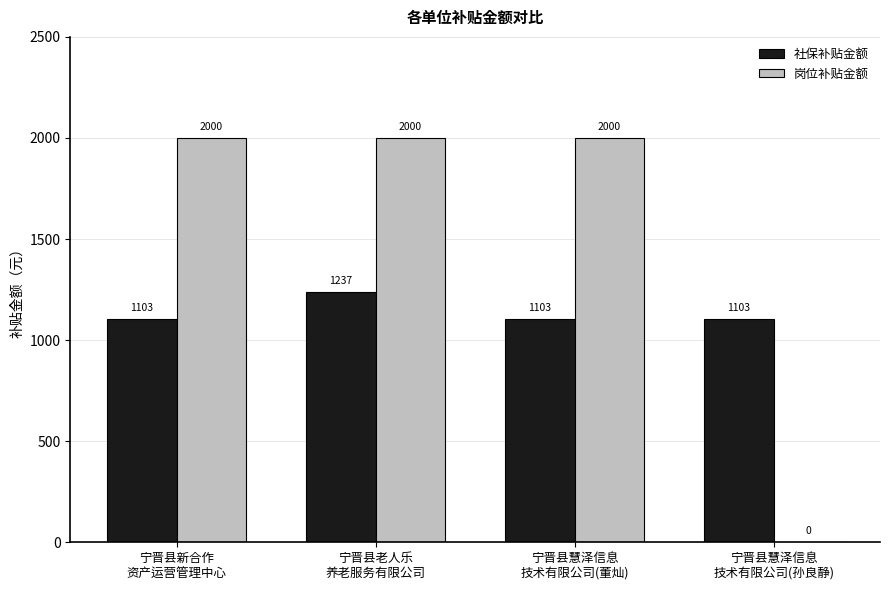

What are all the series names shown in the legend?

社保补贴金额, 岗位补贴金额